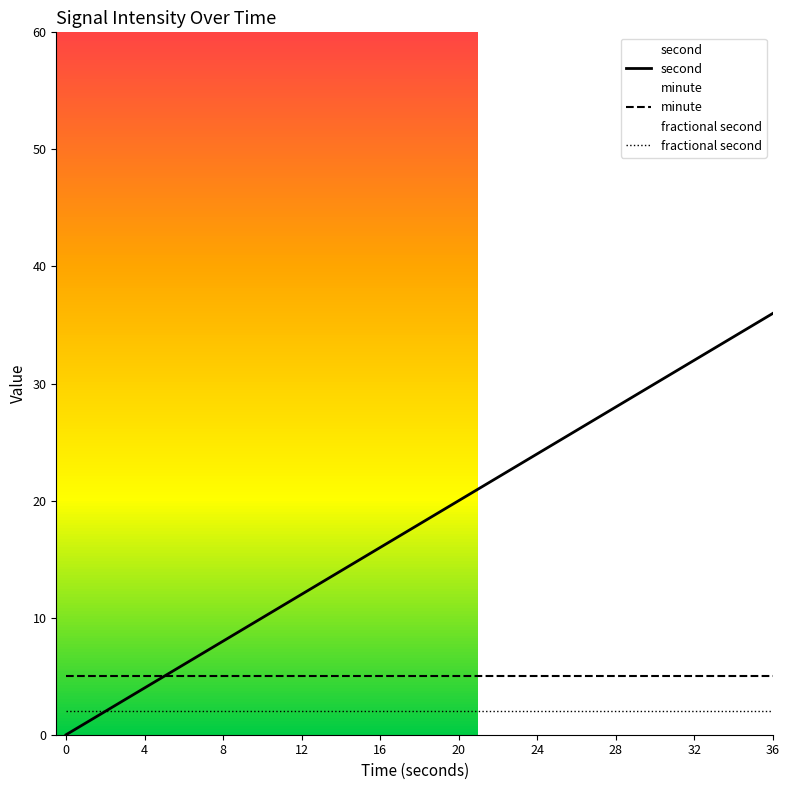

Which series changed the most between 36 and 16?

second